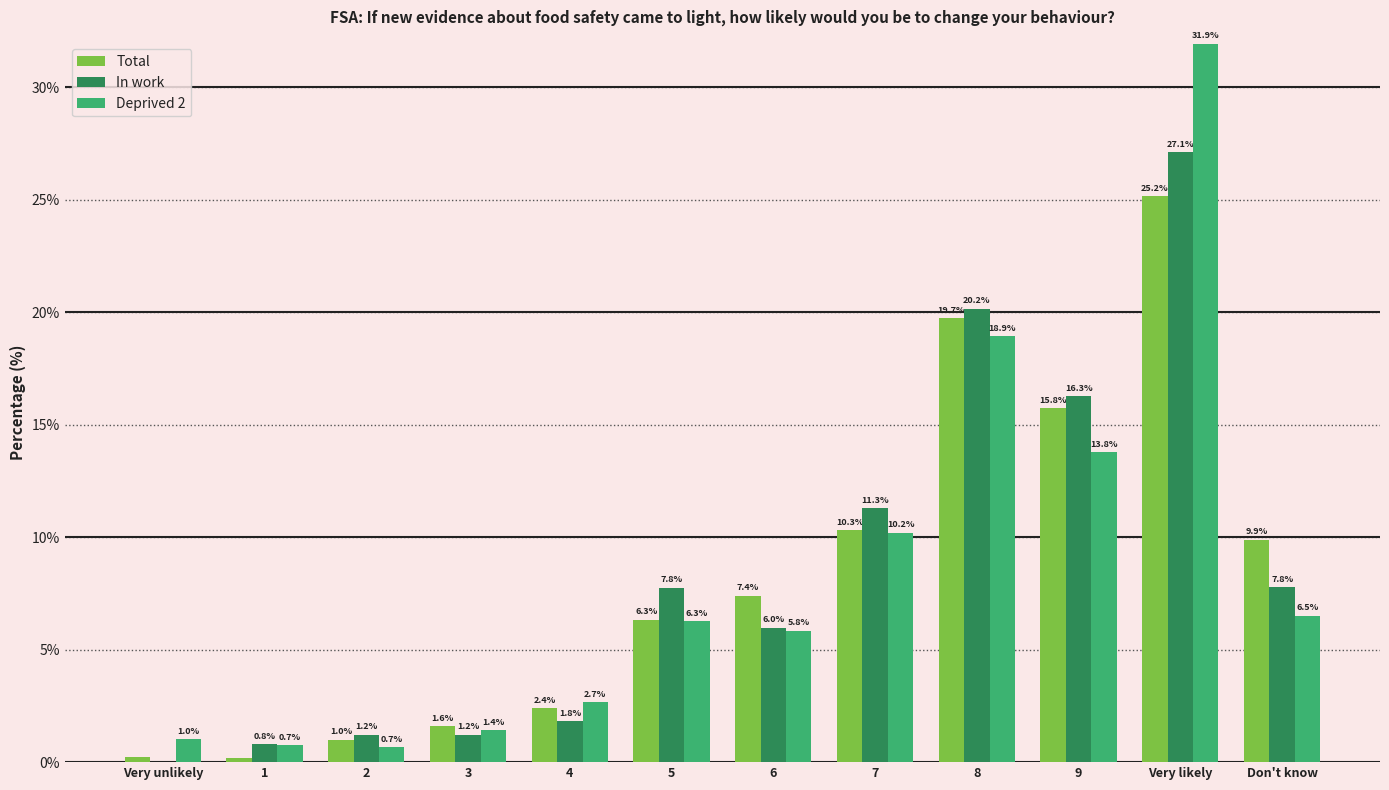

Which series has the largest total across all categories?

In work